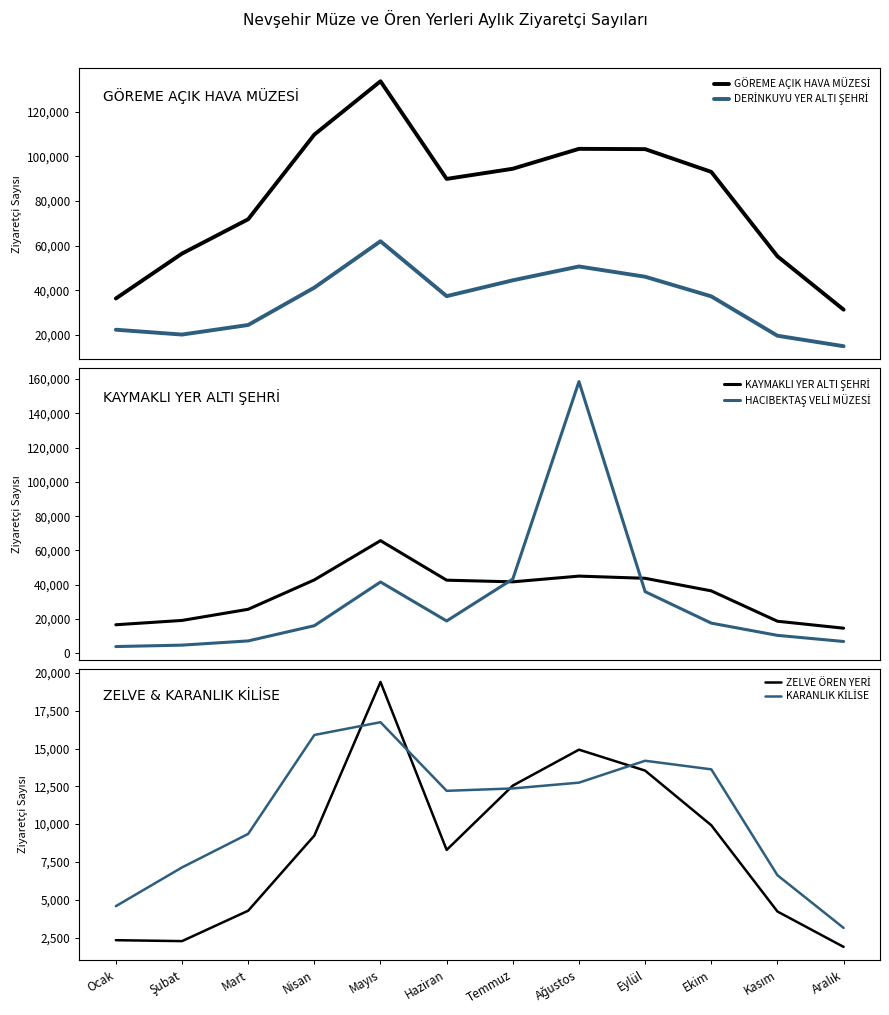

What is the label of the 3rd point from the right?

Ekim